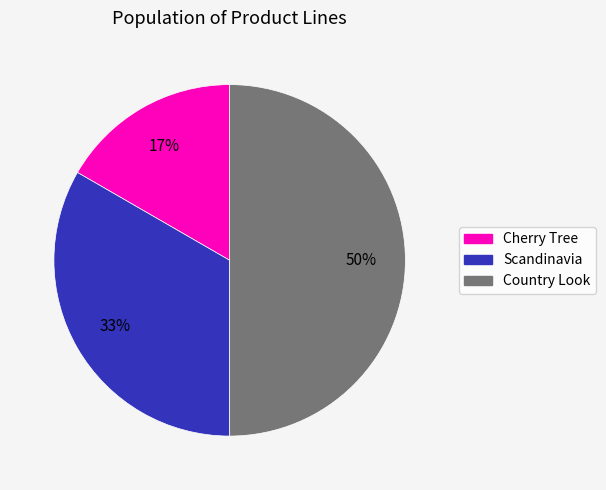

Does Scandinavia represent more than half of the total?

No